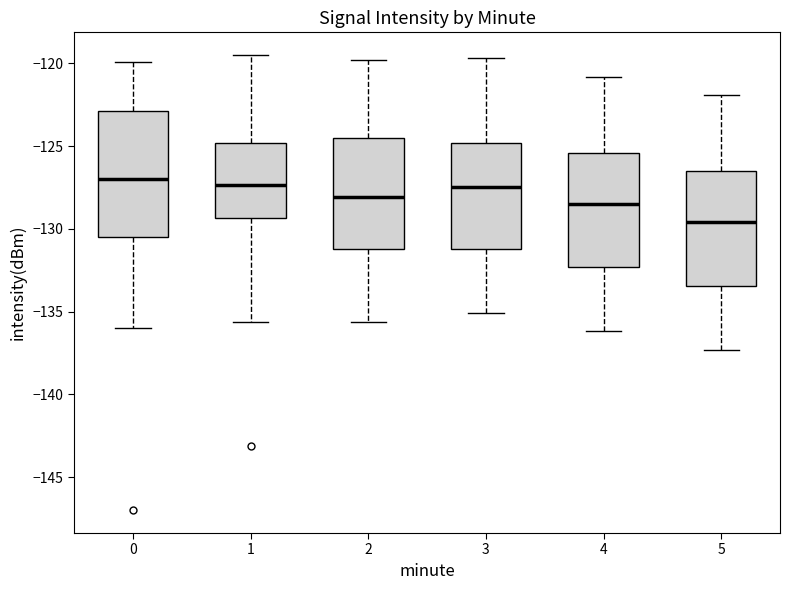

Which box is the tallest, from its lower edge to its upper edge?

0